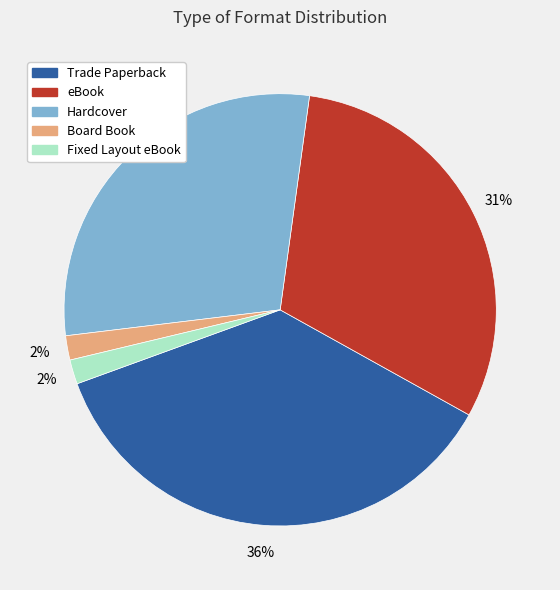

How many slices are in this pie chart?

5